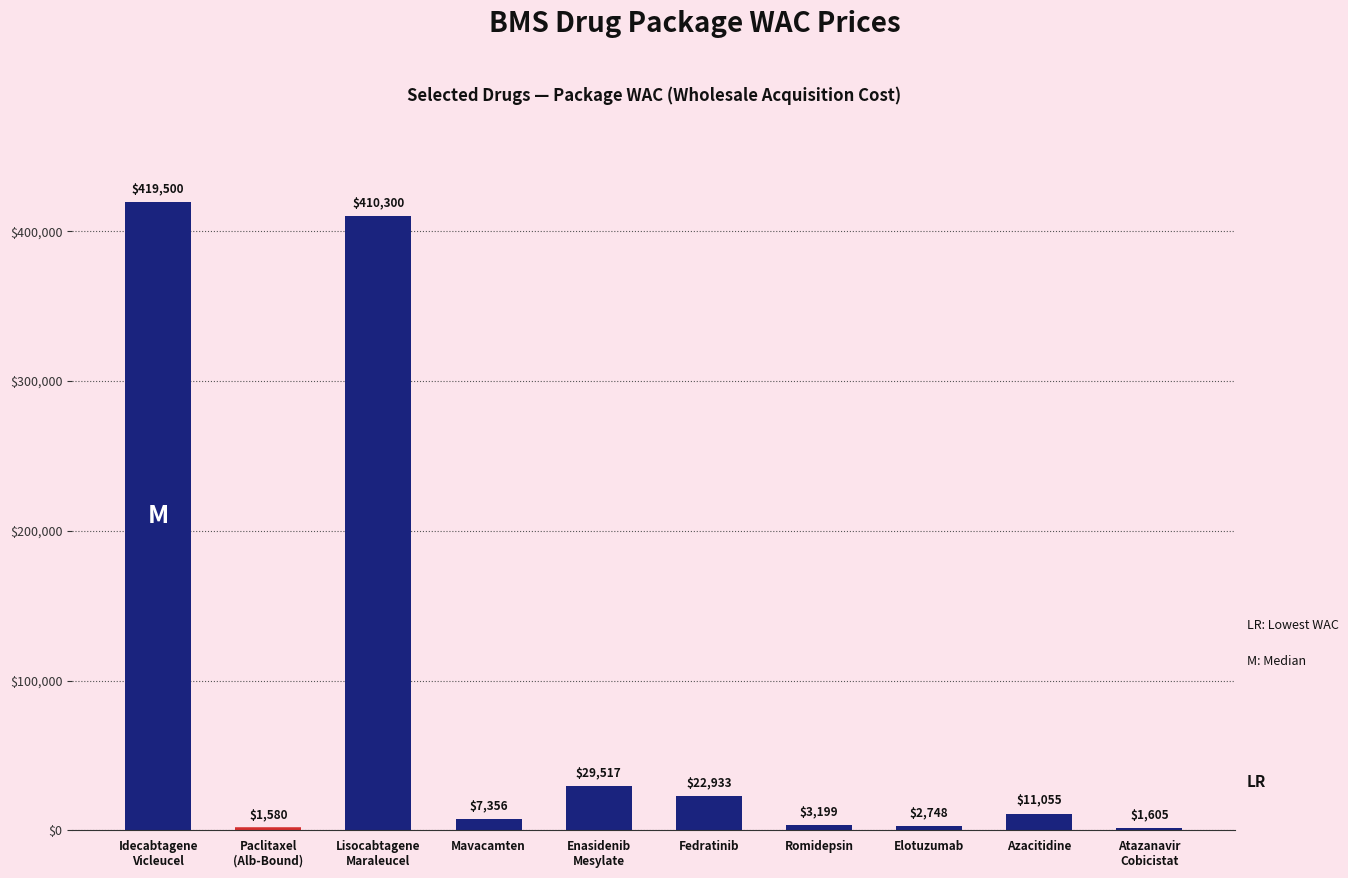

What is the average value?

90979.3